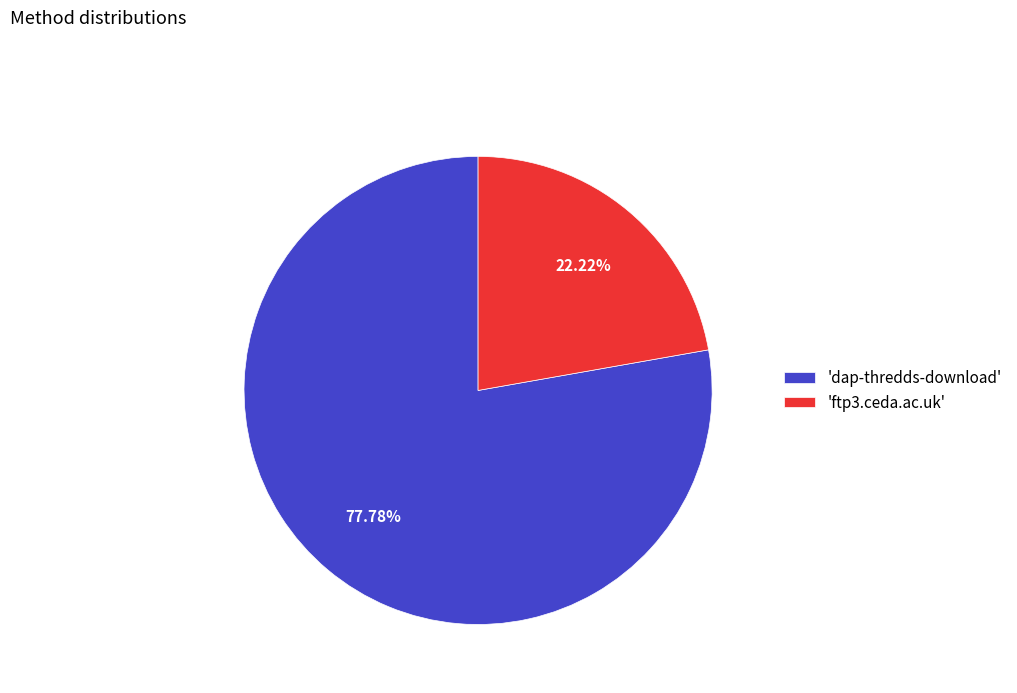

Does any single category account for the majority?

Yes